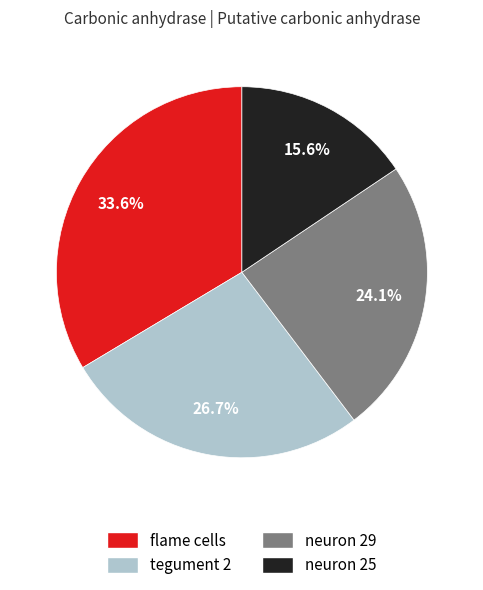

What is the largest slice in the pie chart?

flame cells